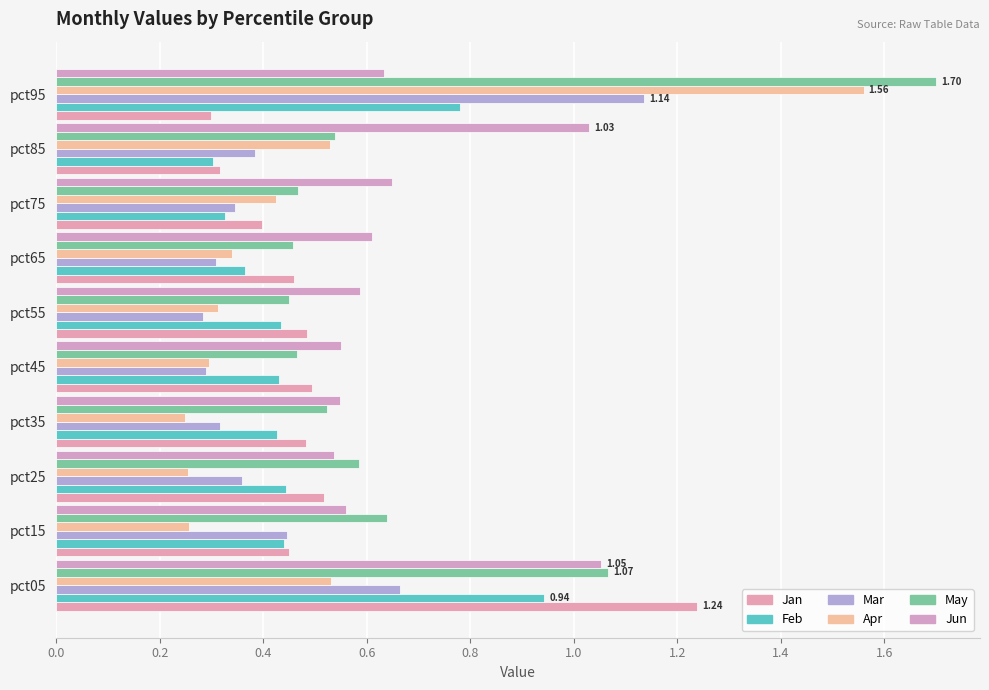

How many series are shown in this chart?

6